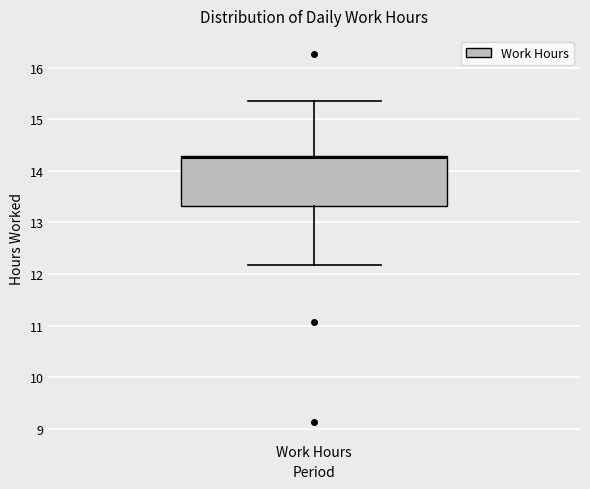

Read this box plot against the y-axis: the position of the median line, the range covered by the box, and the ends of both whiskers. The values are not printed on the chart, so give them approximately, as read against the axis.

median 14.3 (just below the box's upper edge), box 13.3 to 14.3, whiskers 12.2 to 15.4